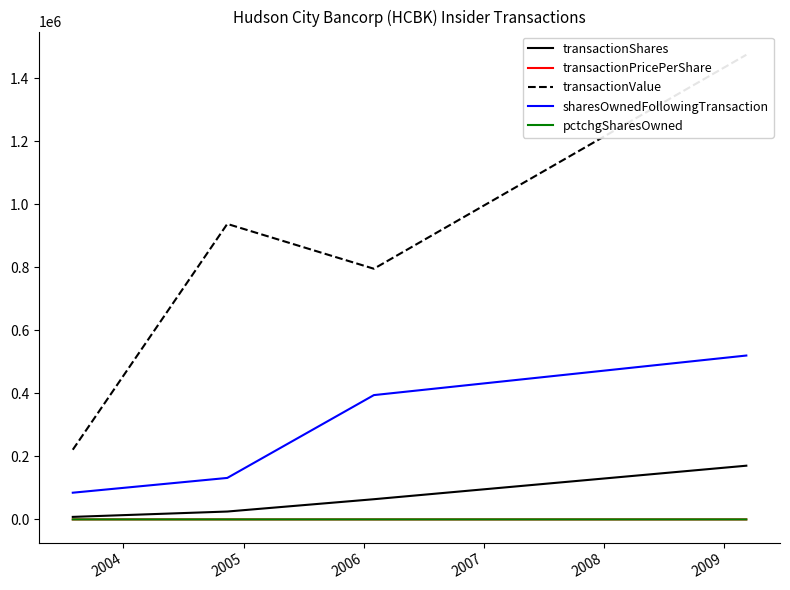

How many lines are shown in the chart?

5